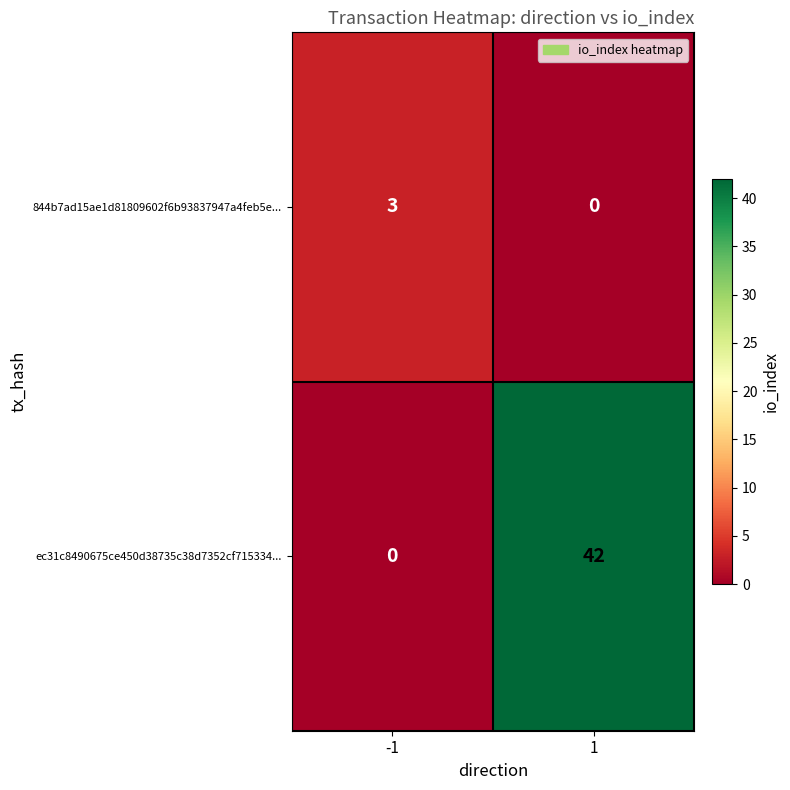

Rank the series at -1 from lowest to highest value.

ec31c8490675ce450d38735c38d7352cf715334..., 844b7ad15ae1d81809602f6b93837947a4feb5e...